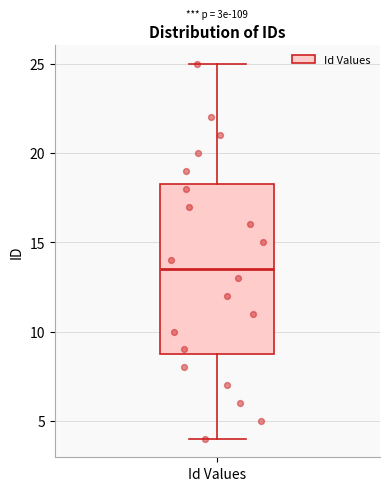

Where is the upper edge of the box for Id Values on the y-axis? The values are not printed on the chart, so give them approximately, as read against the axis.

18.5